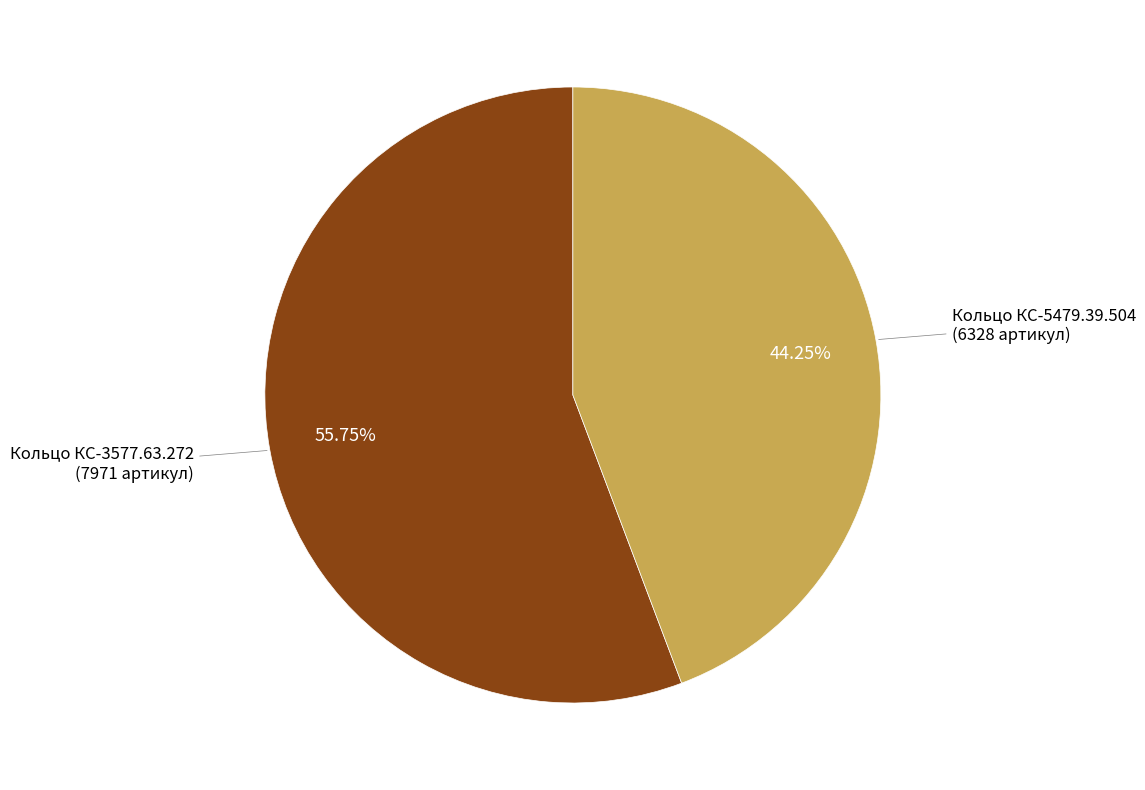

Between Кольцо КС-5479.39.504 and Кольцо КС-3577.63.272, which is larger?

Кольцо КС-3577.63.272